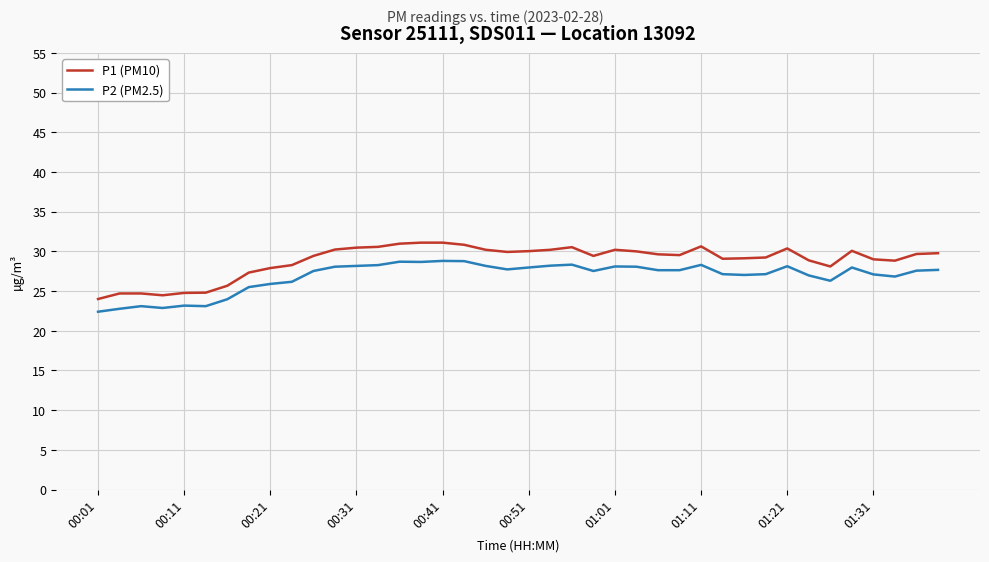

What is the difference between the maximum and minimum values in the P2 (PM2.5) series?

6.4